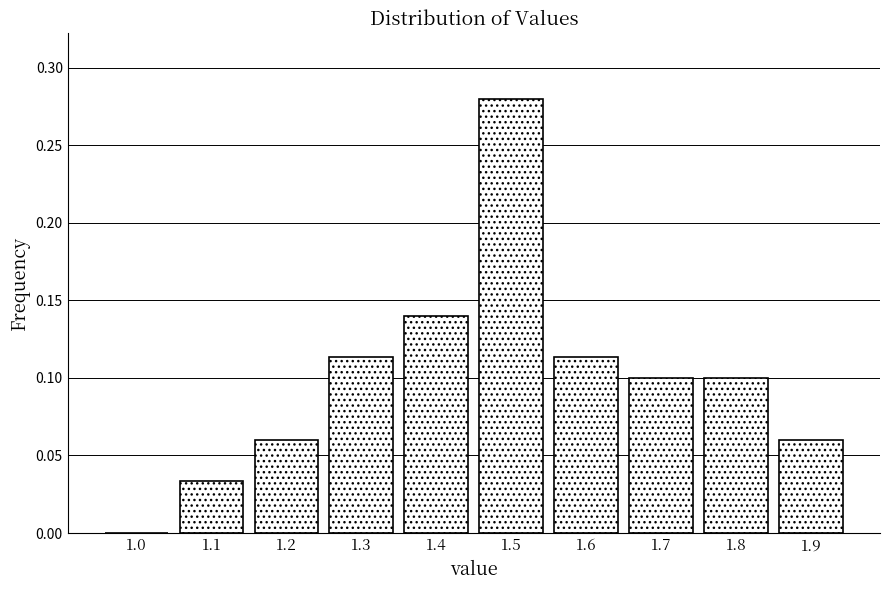

Which category has the highest value across all series?

1.5